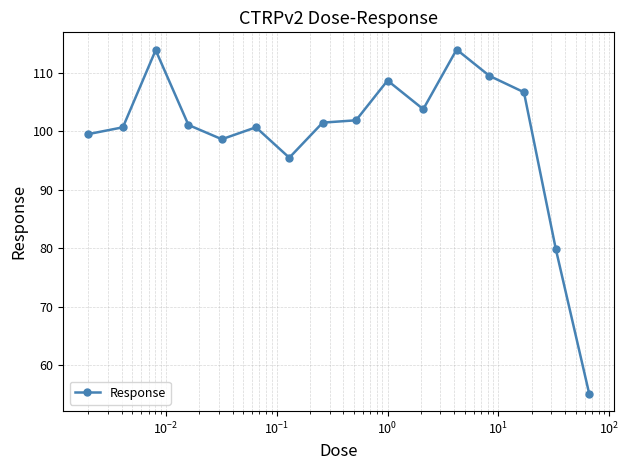

What is the greatest value displayed?

114.0